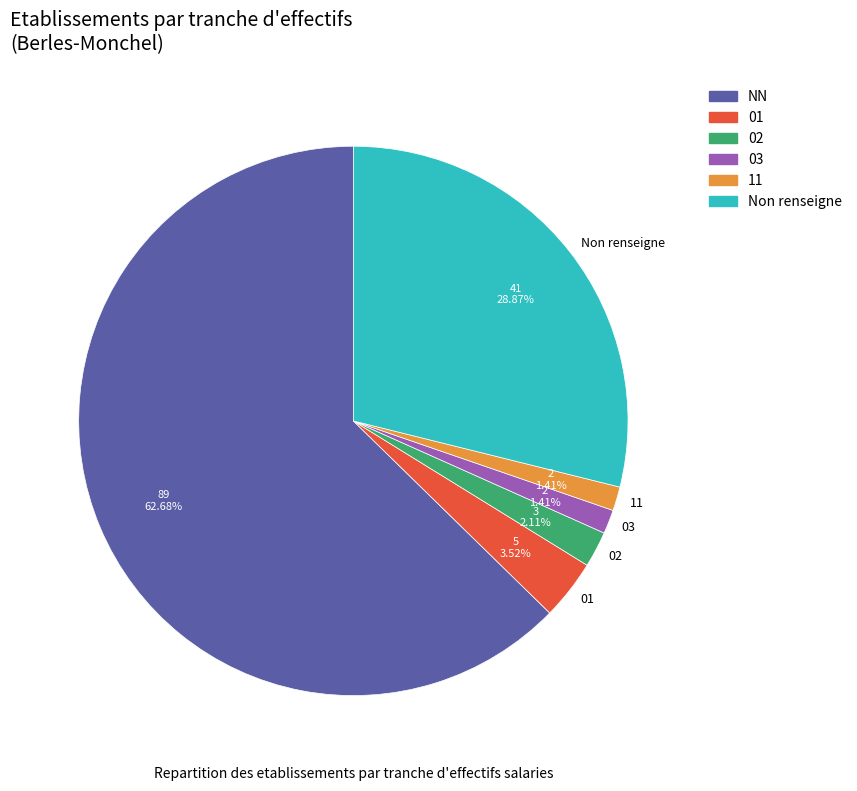

Which category has the biggest portion of the pie?

NN